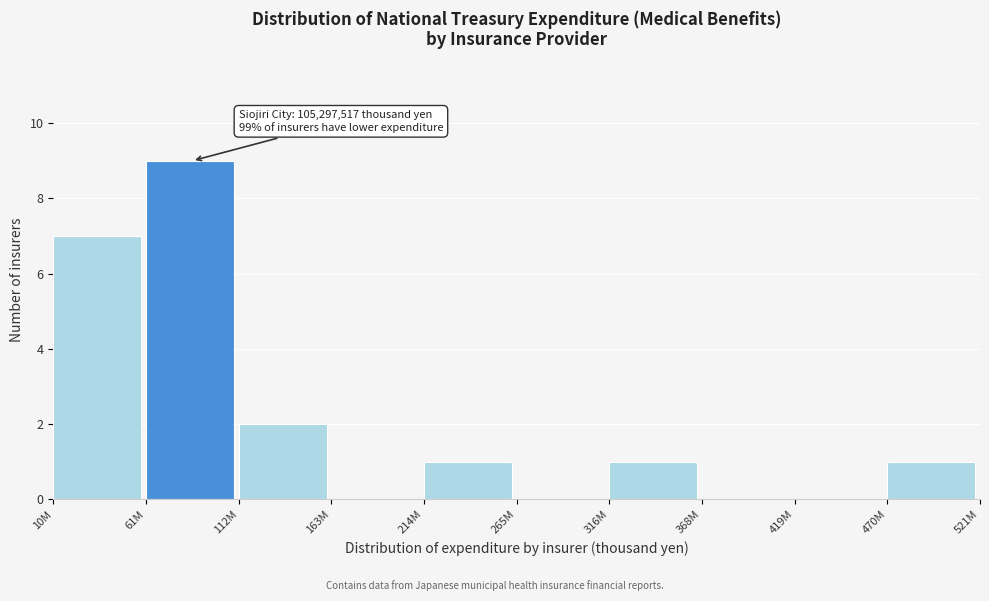

Reading left to right, transcribe all the data shown in this chart.

10M=7	61M=9	112M=2	163M=0	214M=1	265M=0	316M=1	368M=0	419M=0	470M=1